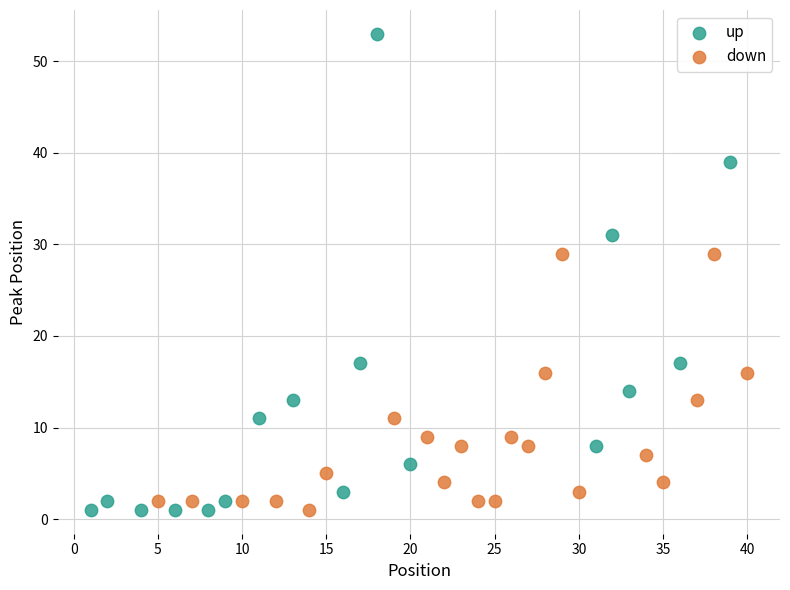

Which series has the widest spread of Y values?

up